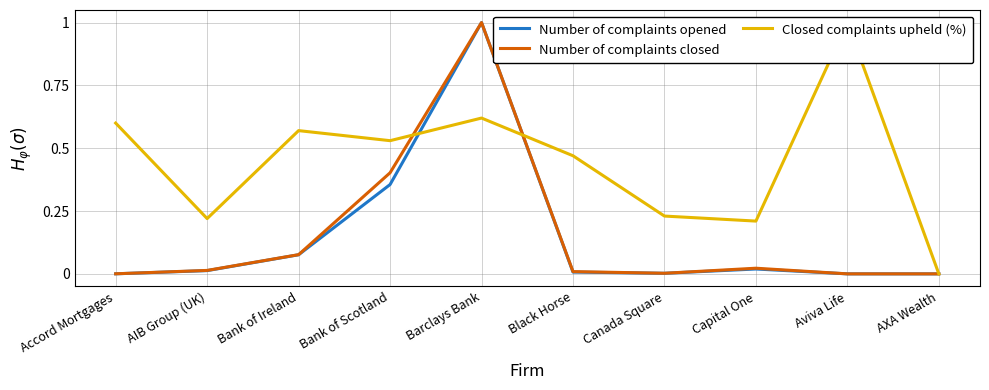

What is the difference between the second highest and minimum values in the Closed complaints upheld (%) series?

0.6